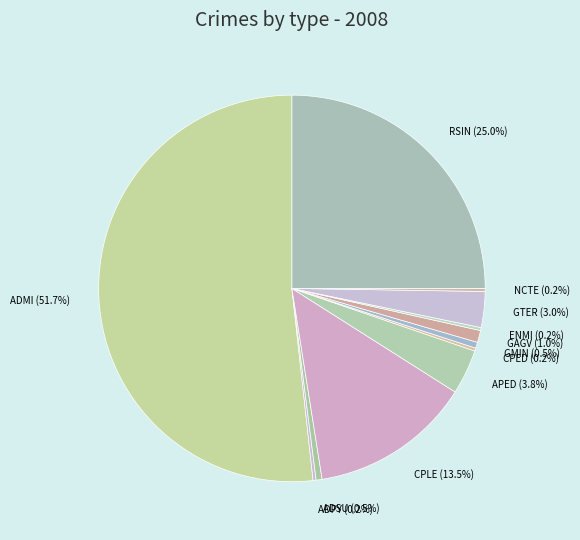

Which category accounts for the majority?

ADMI